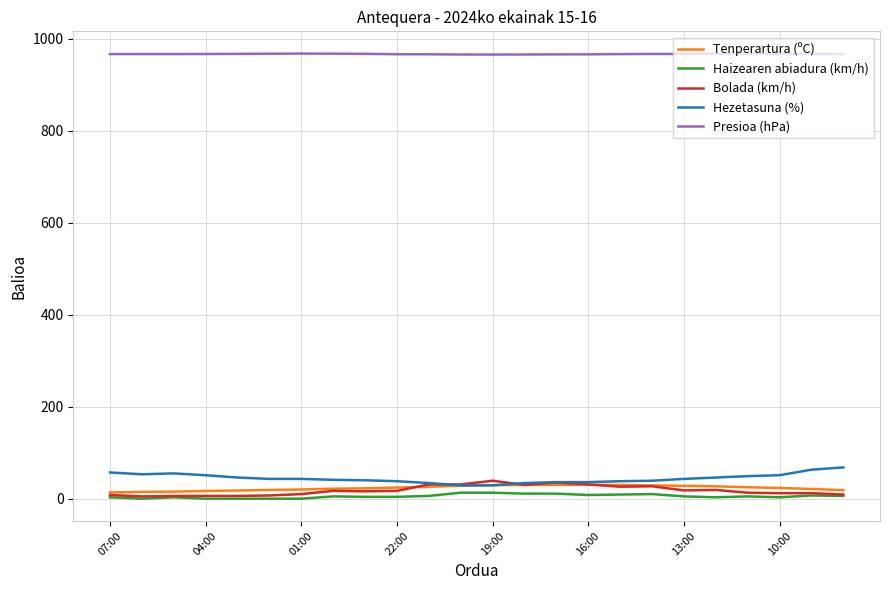

What is the greatest value displayed?

967.5